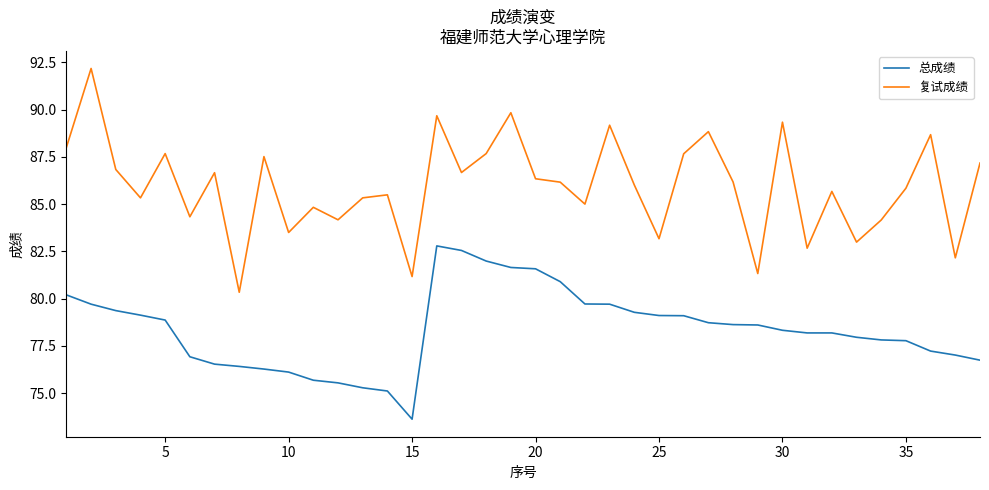

What are all the series names shown in the legend?

总成绩, 复试成绩